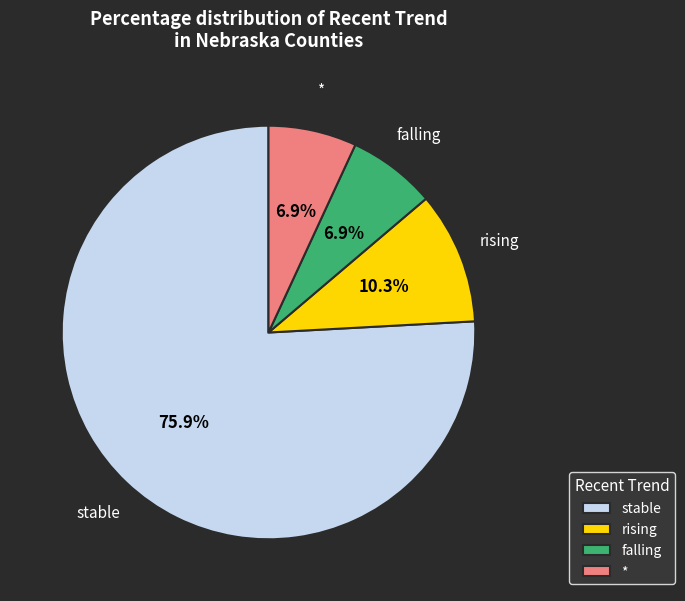

Does stable represent more than half of the total?

Yes